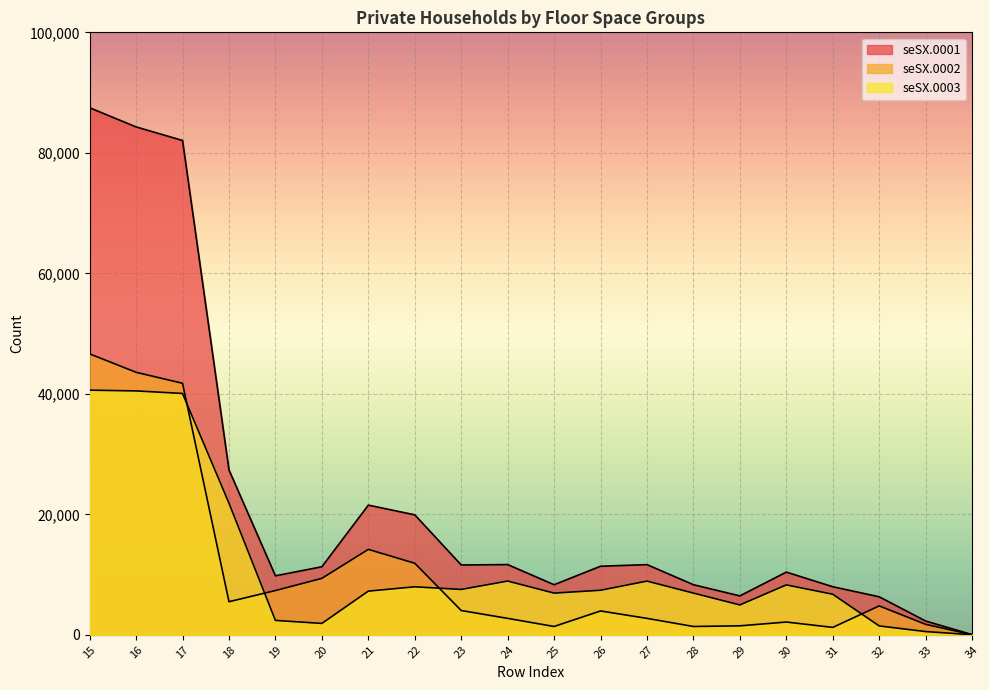

Between 23 and 27, which series saw the biggest shift?

seSX.0003